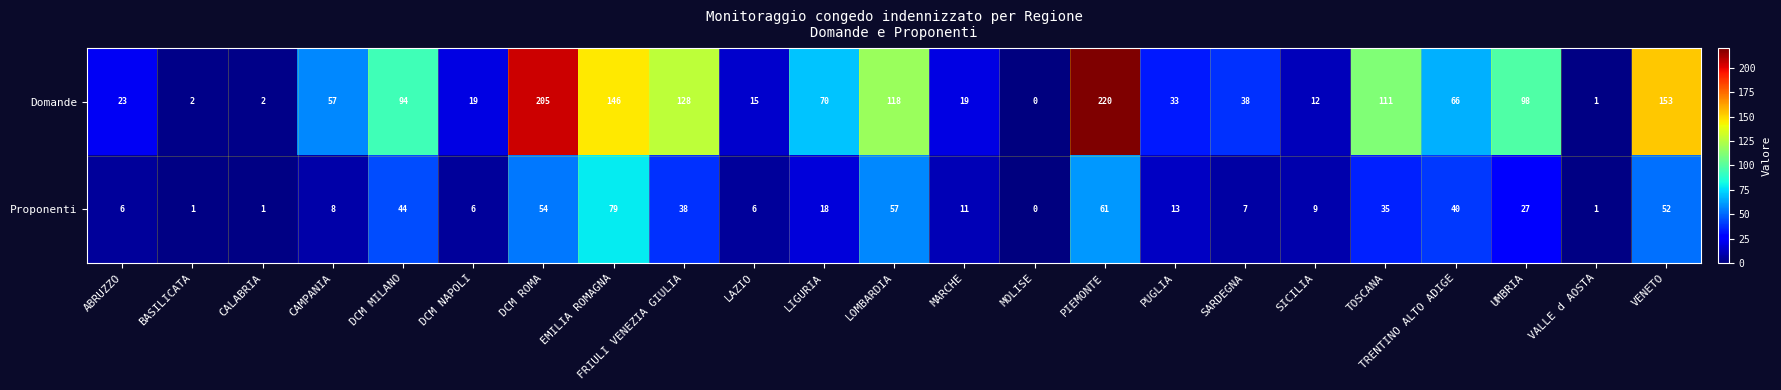

How many data points does each series have?

23